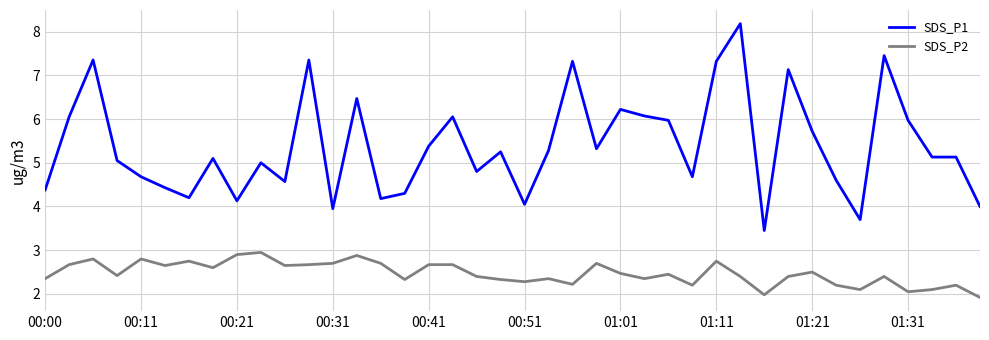

Which series has the largest total across all categories?

SDS_P1